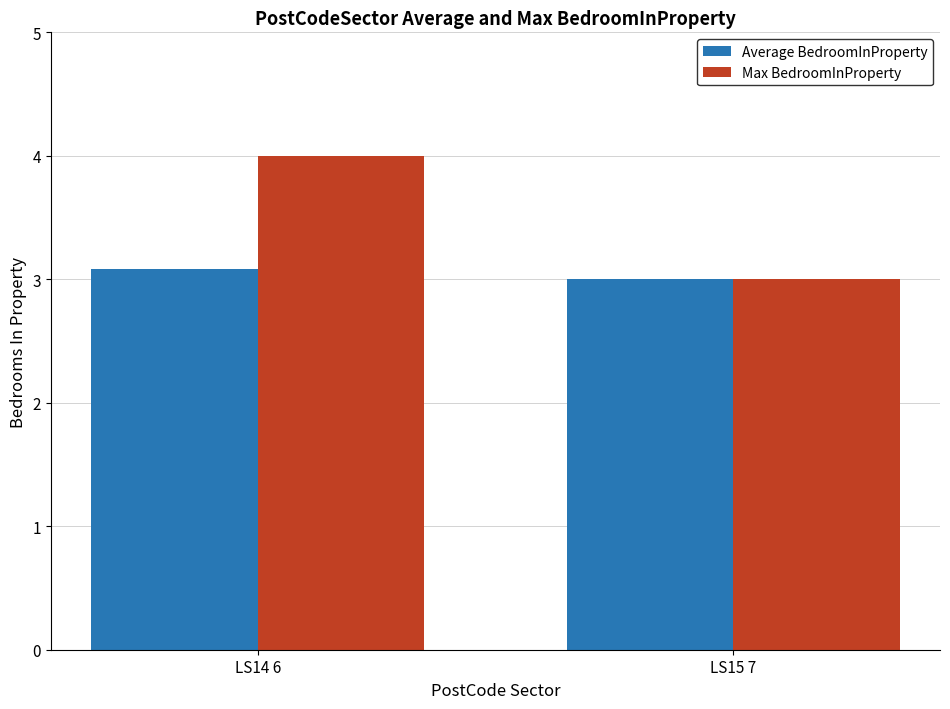

At which category does the chart reach its minimum across all series?

LS15 7